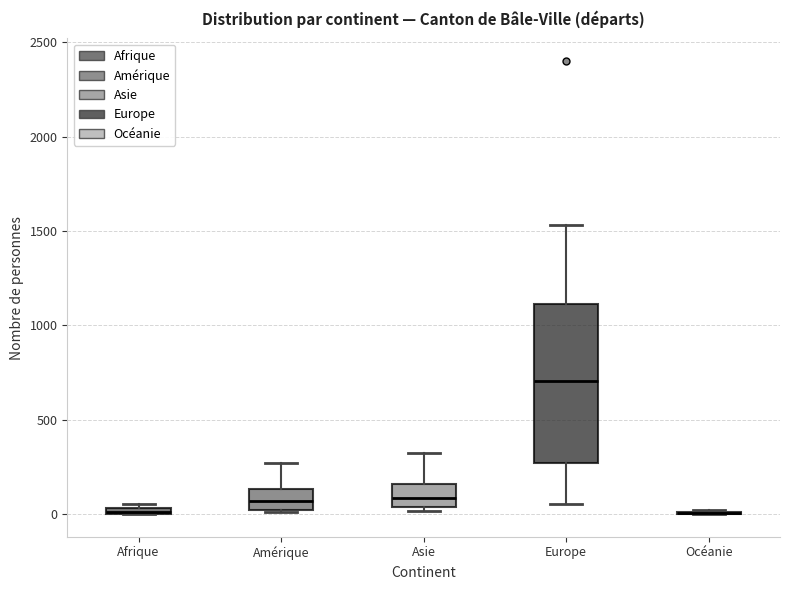

Comparing the boxes themselves (not the whiskers), which one is the tallest?

Europe